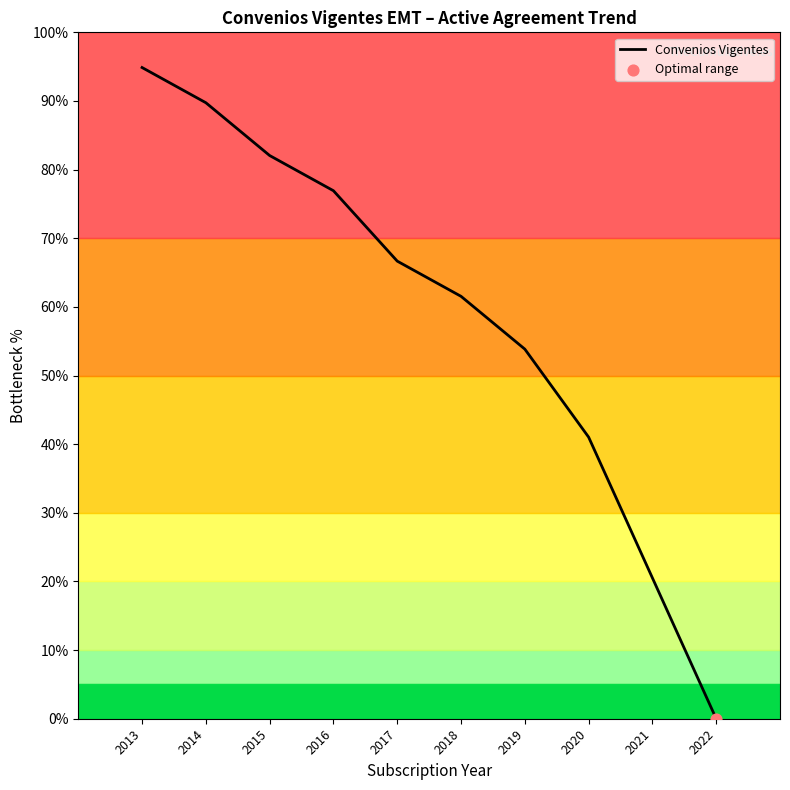

What is the ratio of the value at 2016 to the value at 2021?

3.8